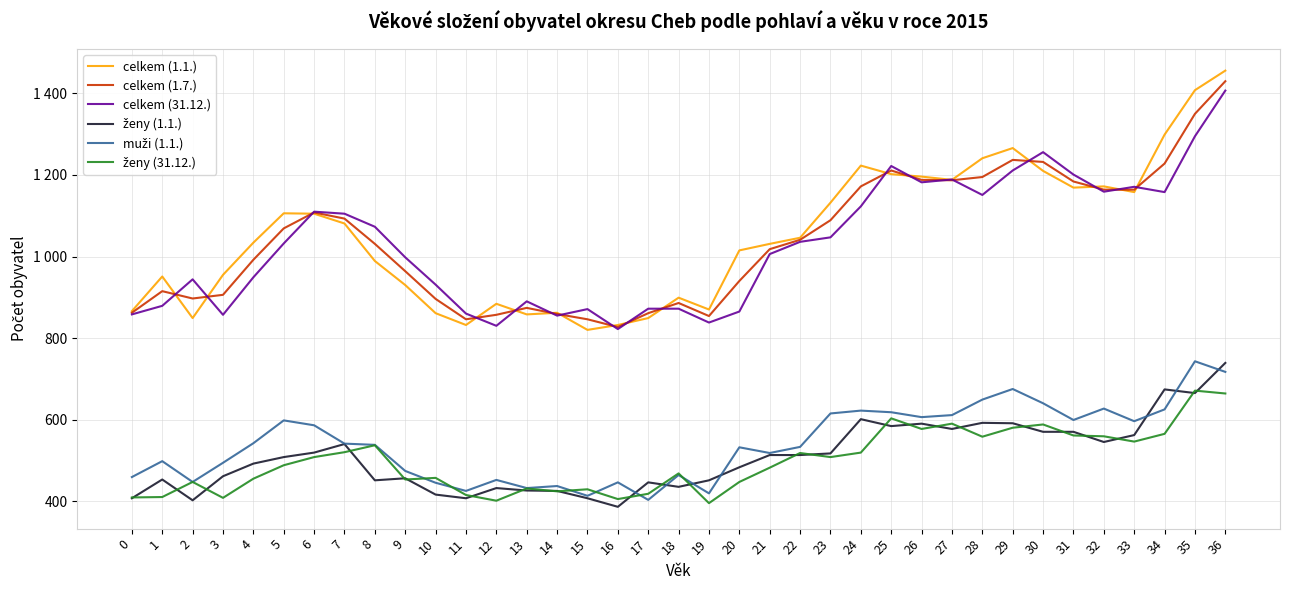

Does the chart have visible grid lines?

Yes